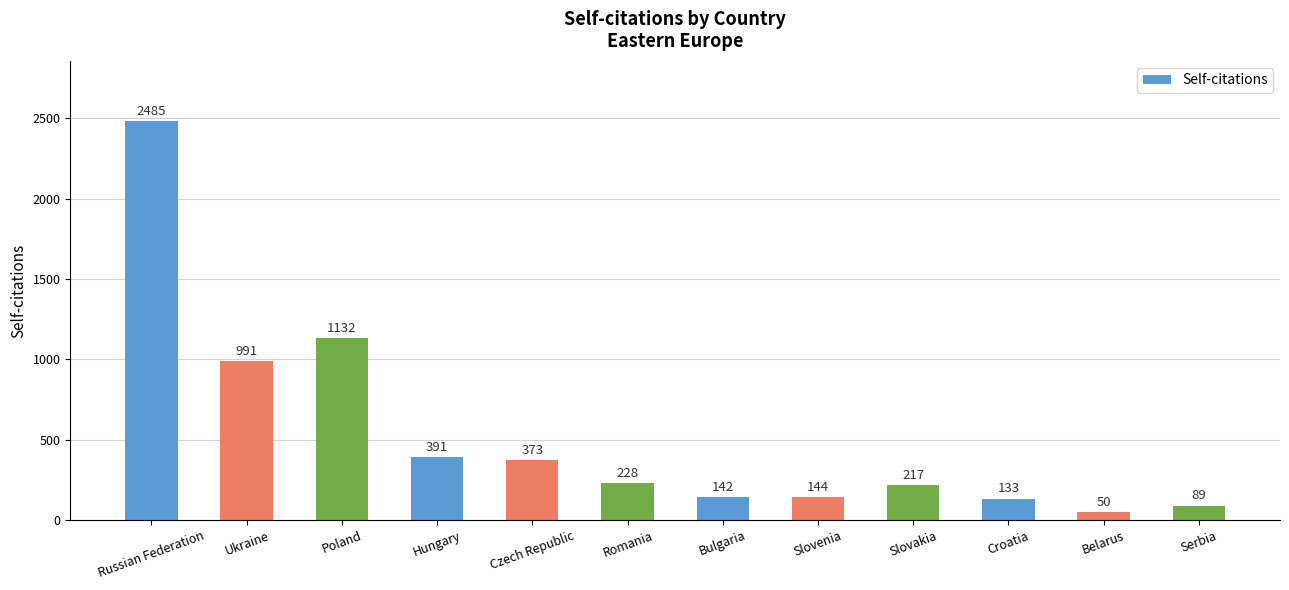

Approximately how many times larger is the value at Ukraine compared to Serbia?

11.1